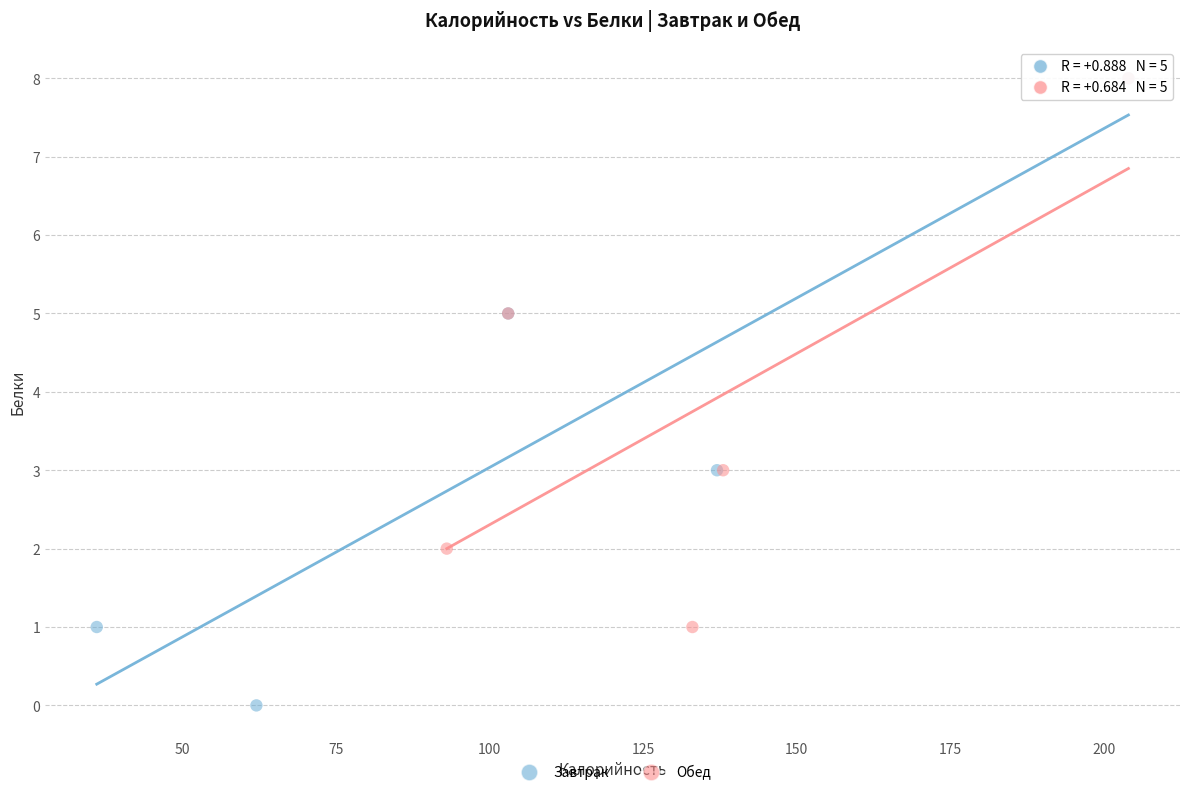

Which series reaches the minimum Y coordinate?

Завтрак